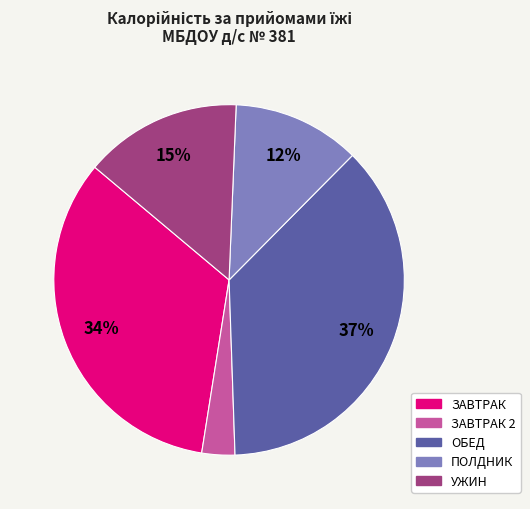

To the nearest percent, what is the difference between the largest and smallest slice percentages?

34%